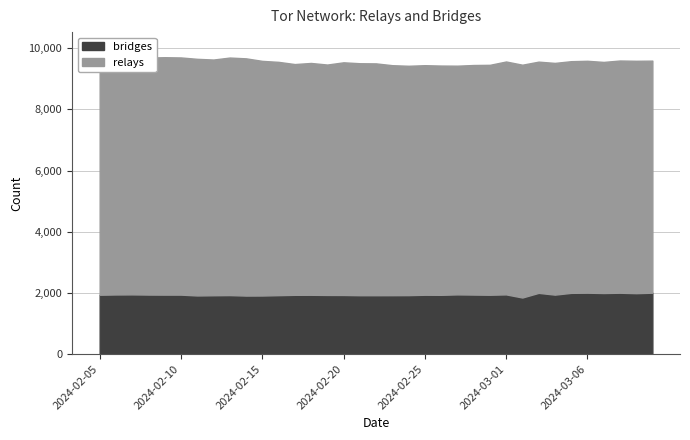

True or false: relays and bridges cross at least once.

False